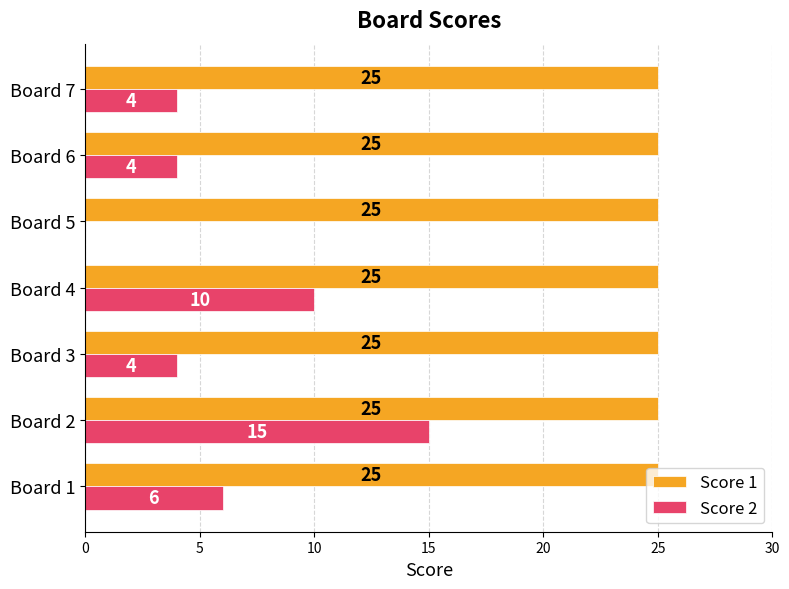

Read the Score 2 value at Board 6.

4